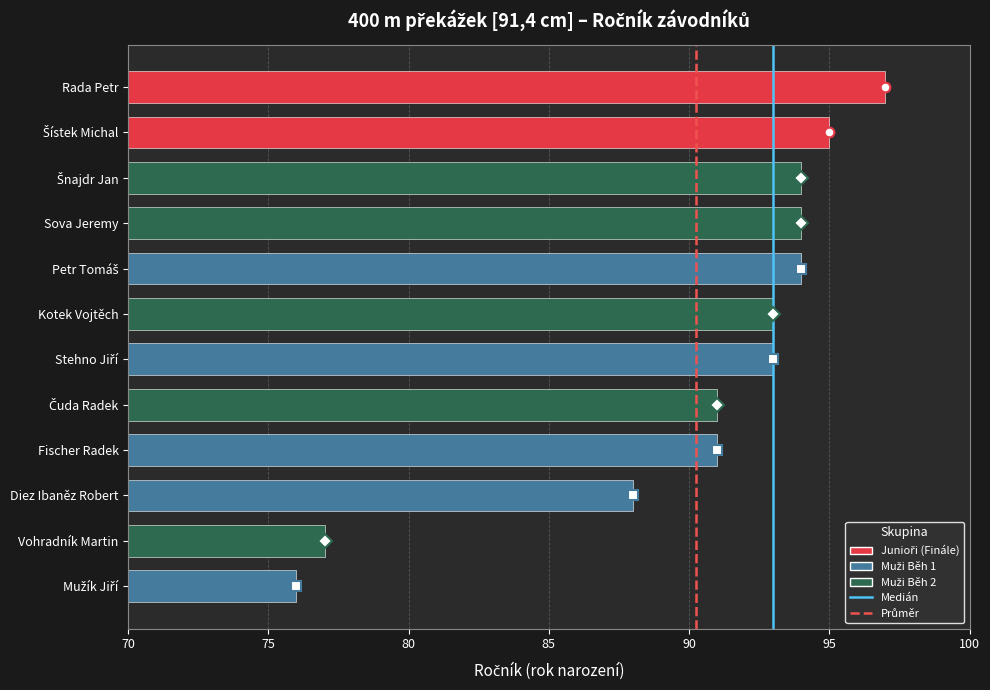

How many categories are shown in the chart?

12